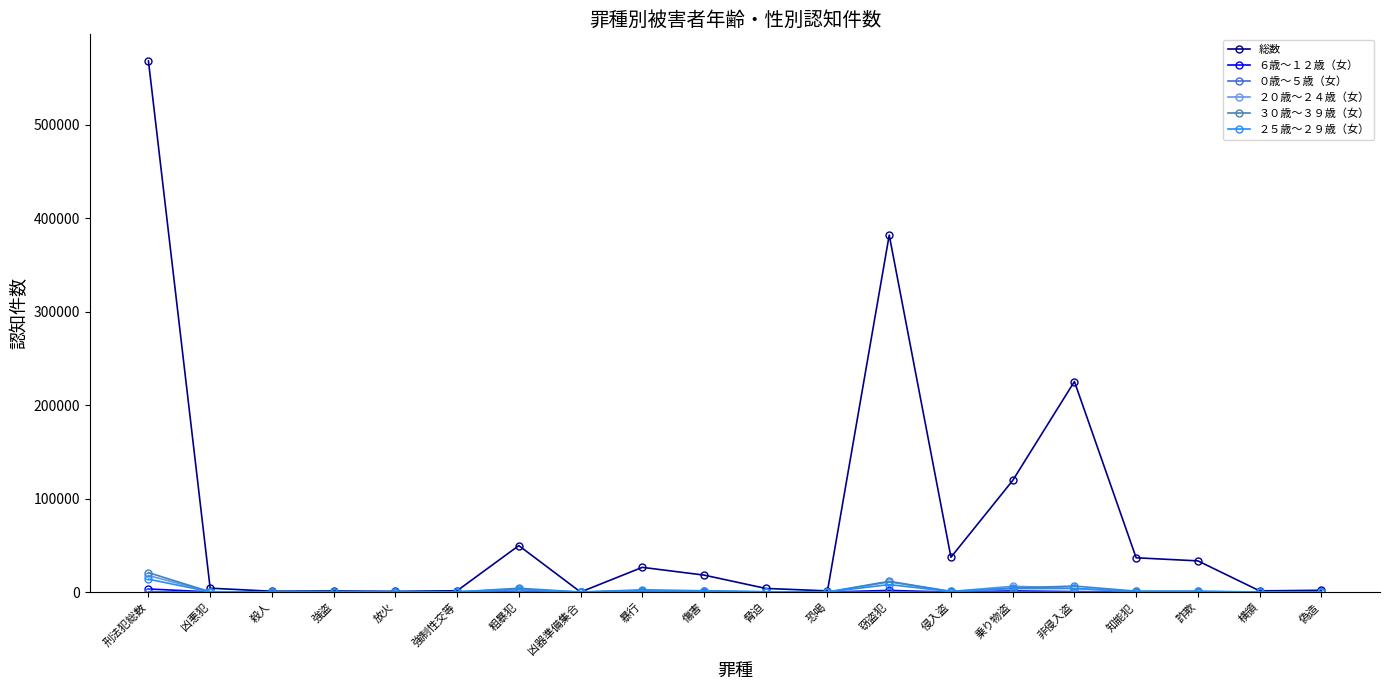

What is the maximum value for ２５歳～２９歳（女）?

13787